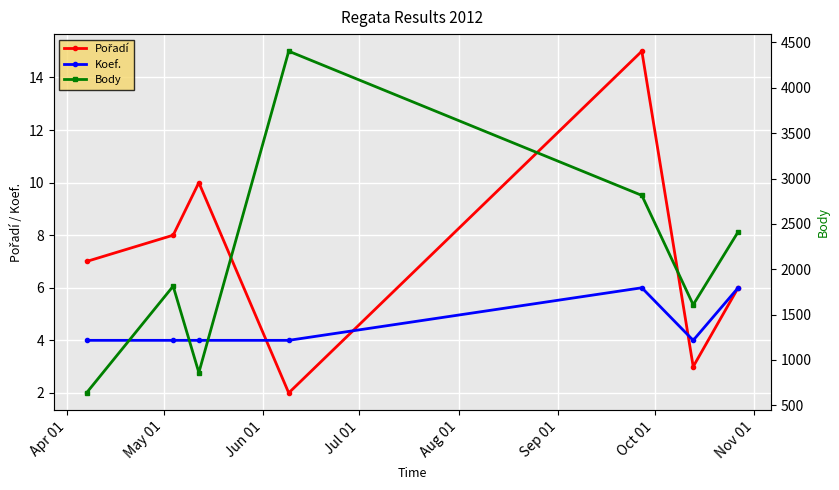

Which has a higher value, Jul 01 or Aug 01?

Aug 01